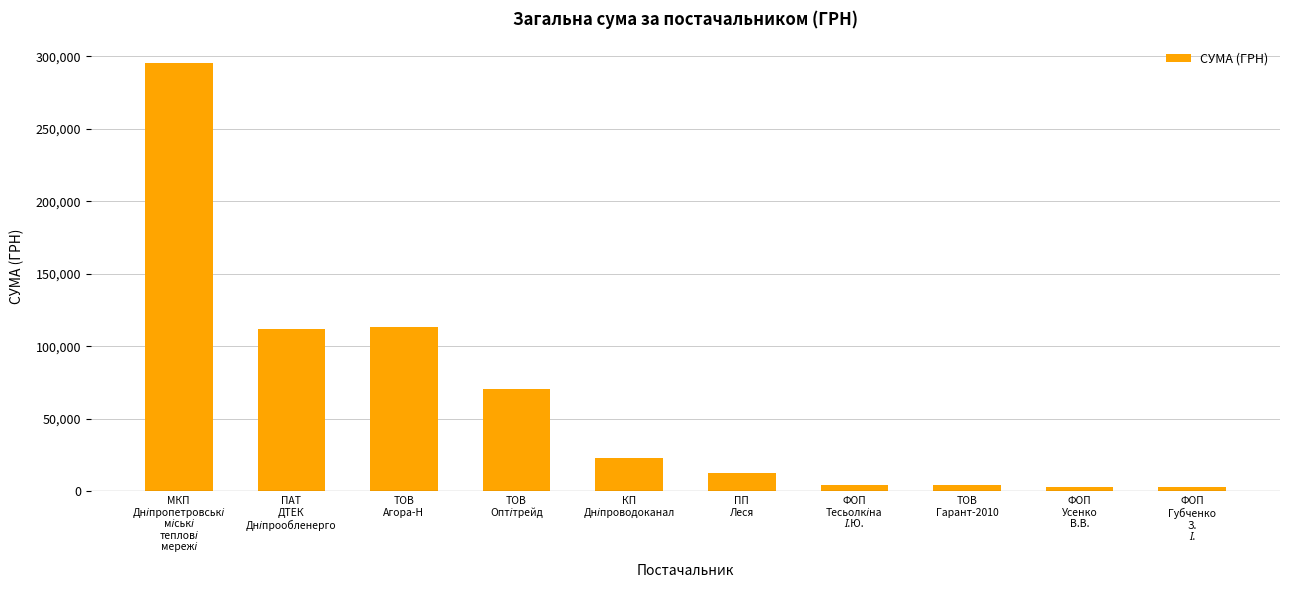

What is the average value?

64196.6